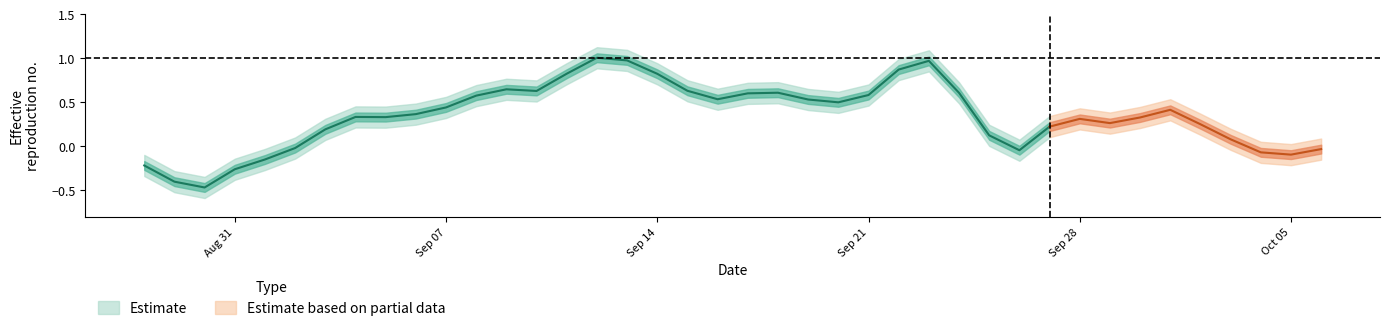

What is the difference between the maximum and second lowest values in the ens1 series?

1.4